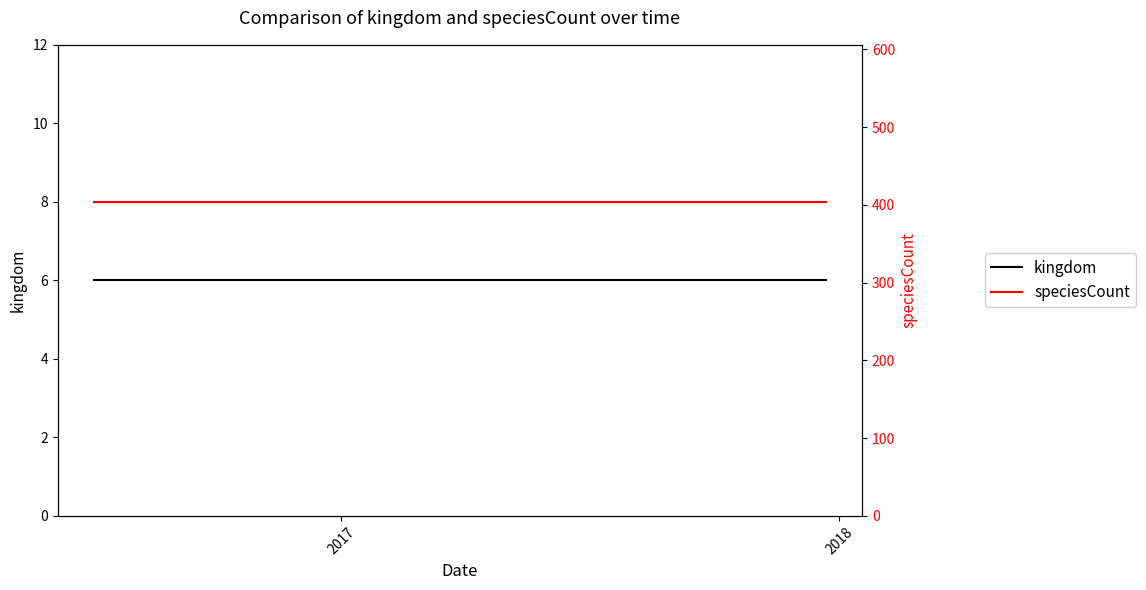

True or false: kingdom has more than 2 points higher than both neighbors.

False